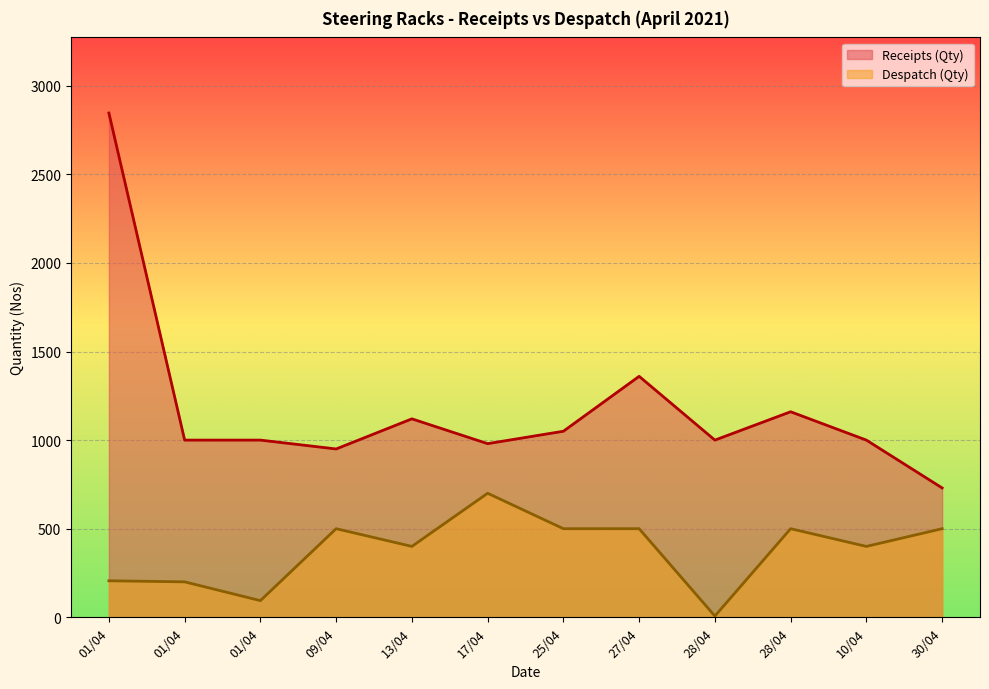

Which has a higher value, 30/04 or 25/04?

25/04